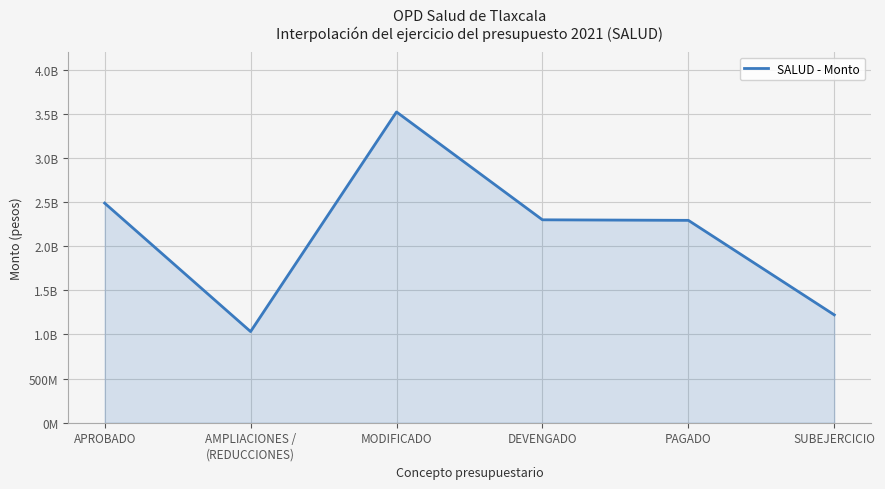

Approximately how many times larger is the value at APROBADO compared to DEVENGADO?

1.1